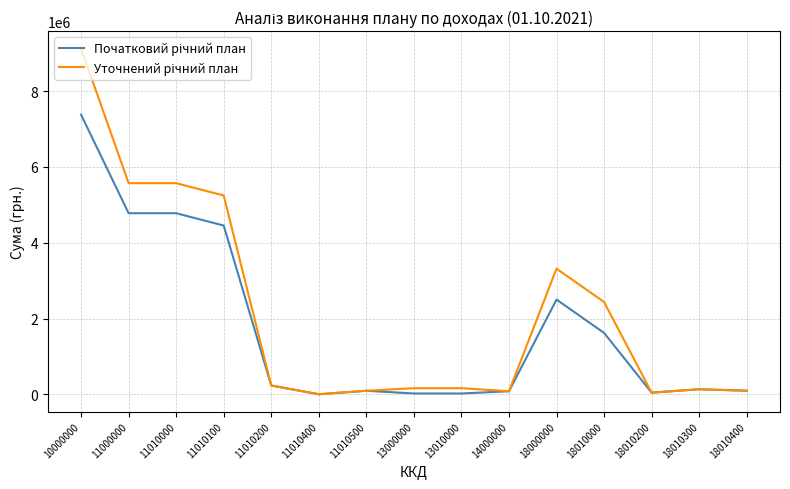

At which category is the sum across all series the highest?

10000000